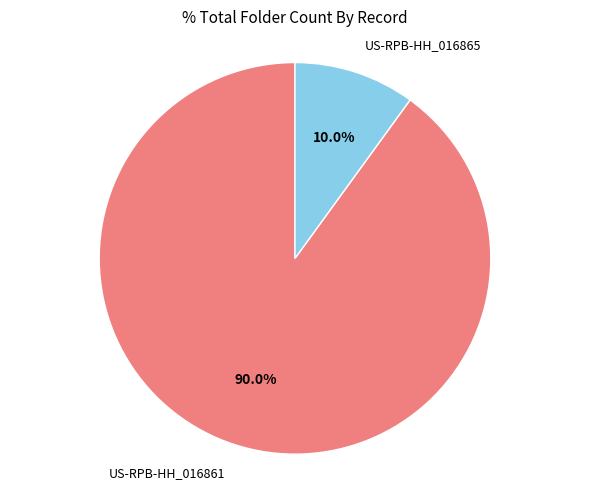

Which category has the biggest portion of the pie?

US-RPB-HH_016861